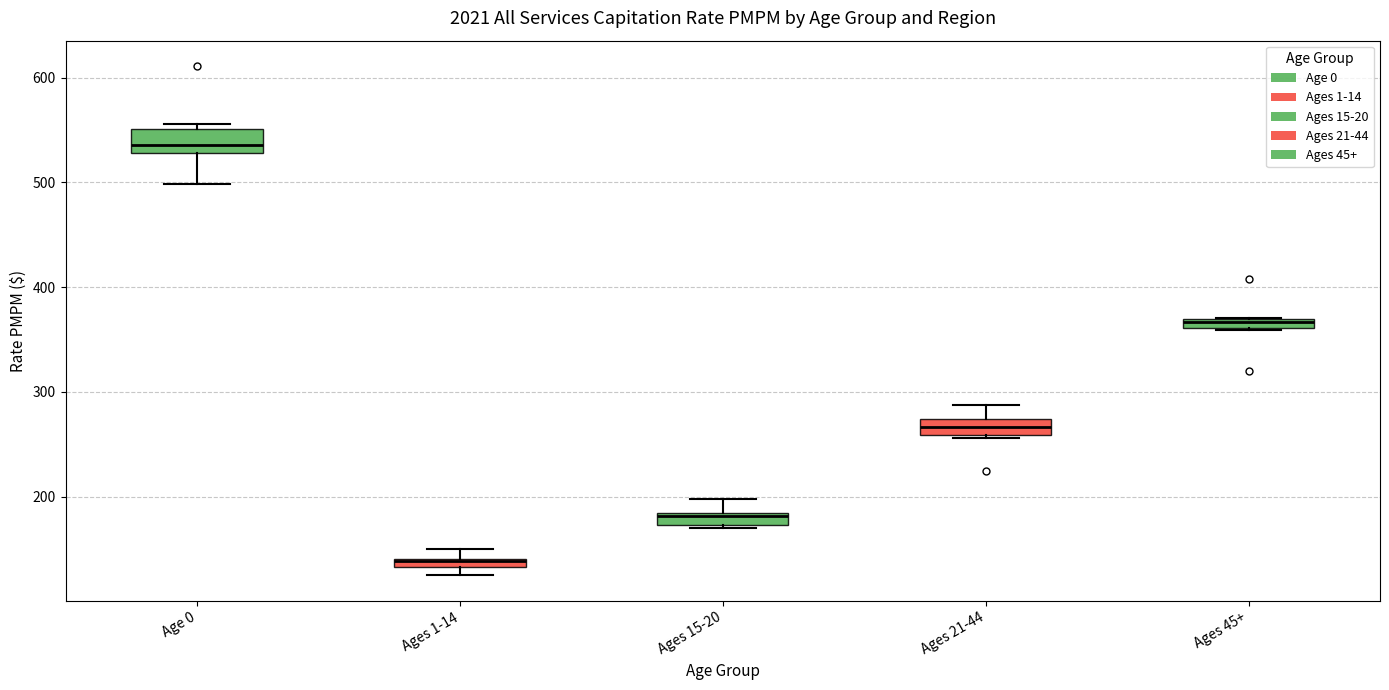

Where is the lower edge of the box for Ages 21-44 on the y-axis? The values are not printed on the chart, so give them approximately, as read against the axis.

260